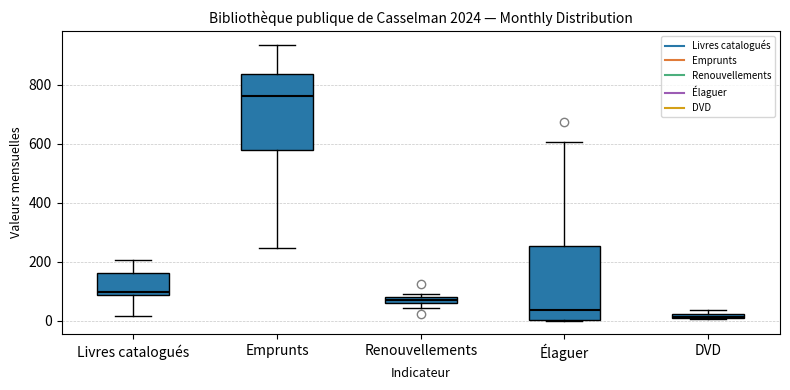

Where is the lower edge of the box for DVD on the y-axis? The values are not printed on the chart, so give them approximately, as read against the axis.

0